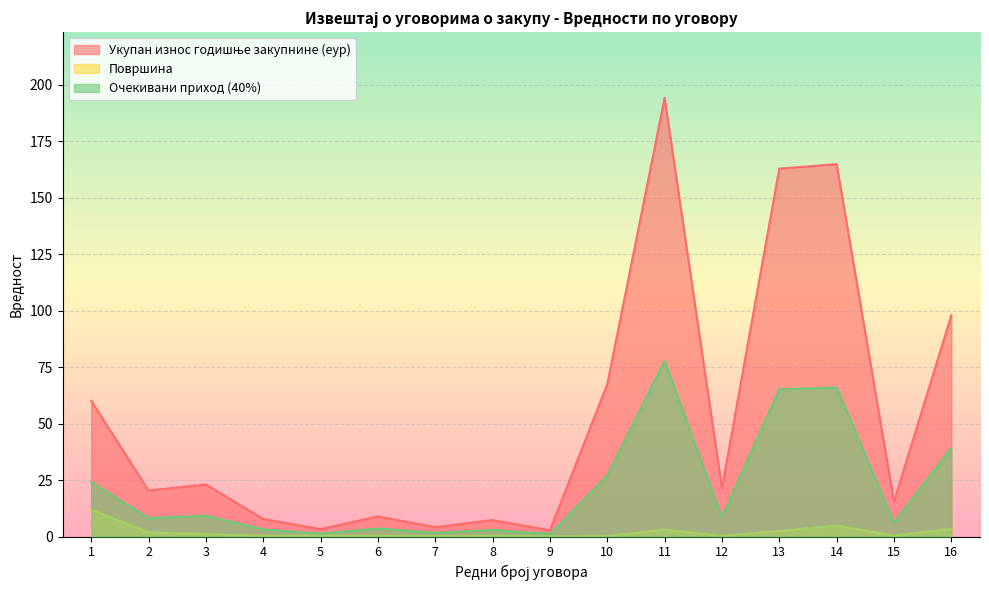

What are all the series names shown in the legend?

Укупан износ годишње закупнине (еур), Површина, Очекивани приход (40%)